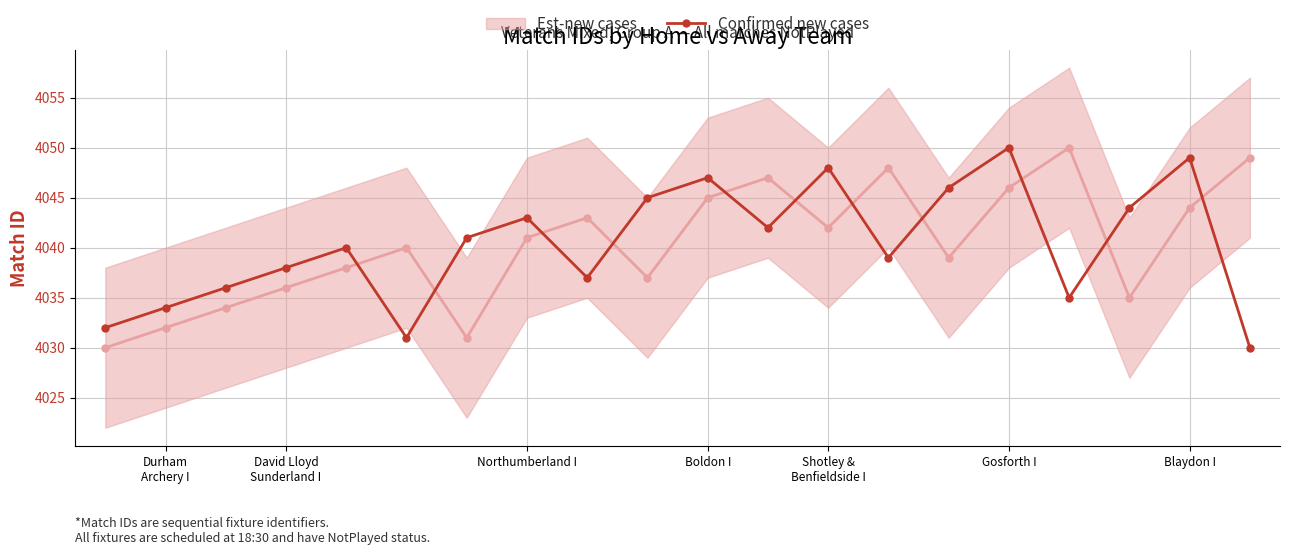

True or false: Confirmed new cases has a value of 1220 at Boldon I.

False